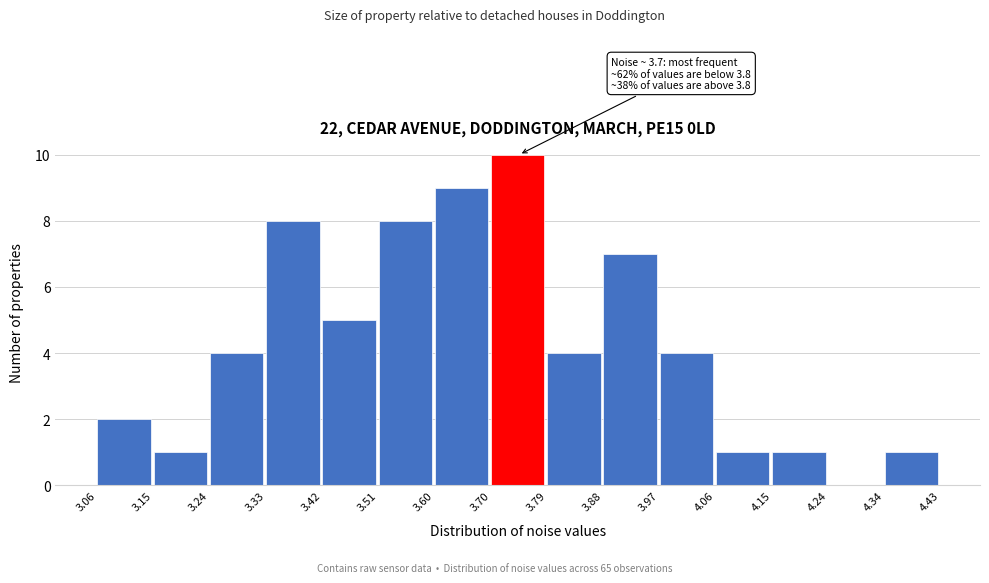

Which range on the x-axis has the tallest bar?

3.70 to 3.79